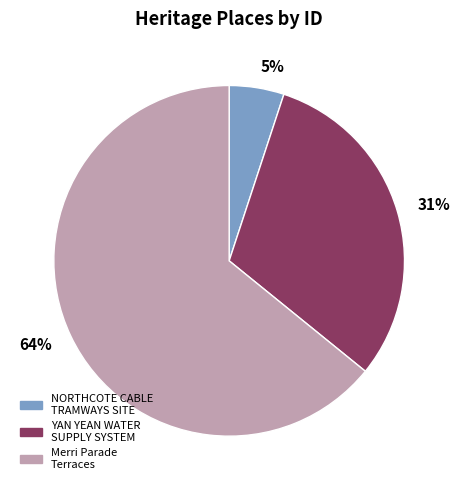

Does any single category account for the majority?

Yes